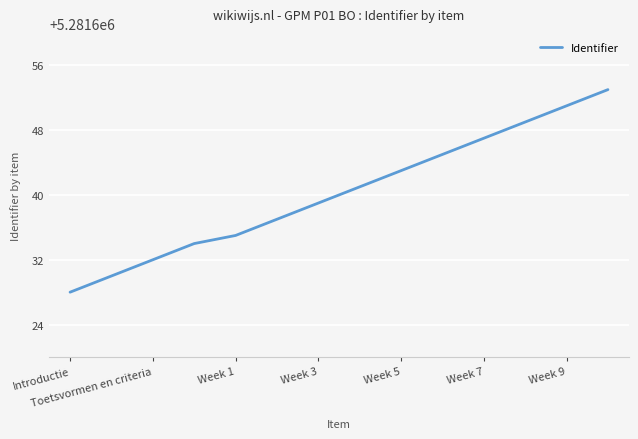

What is the smallest value displayed?

5281628